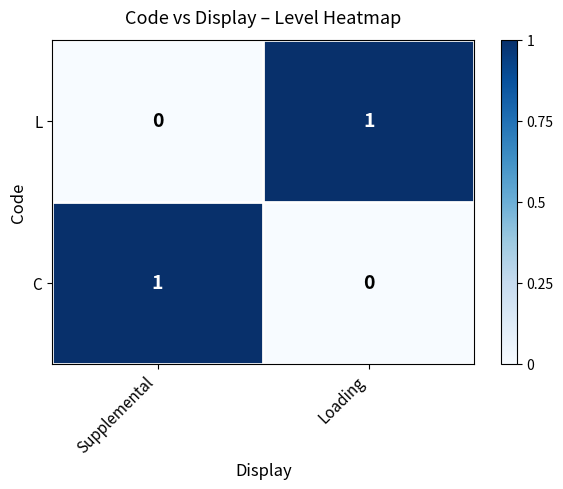

List the labels in order of C value, smallest first.

Loading, Supplemental